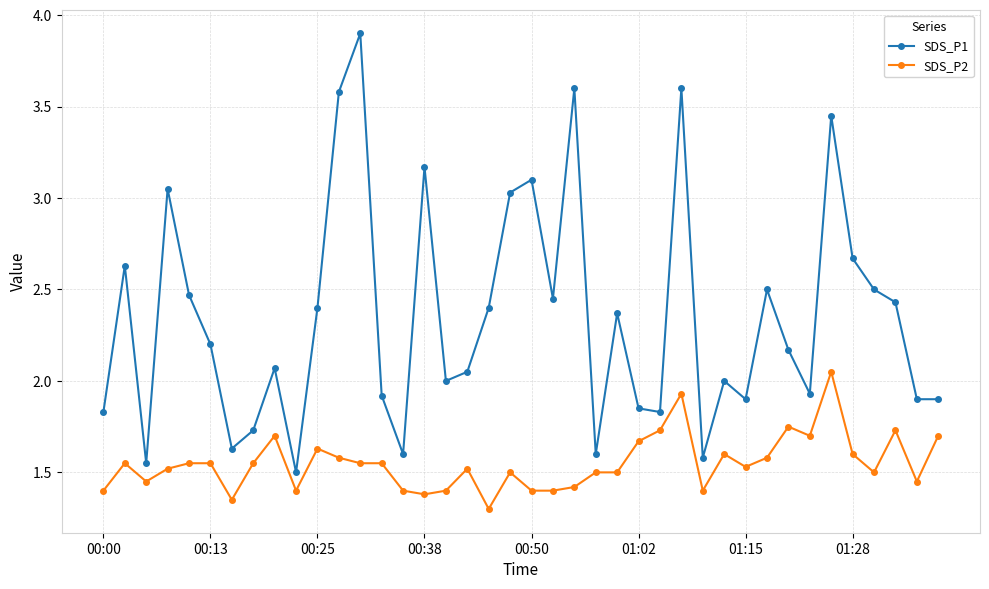

True or false: SDS_P1 has more than 0 points higher than both neighbors.

True